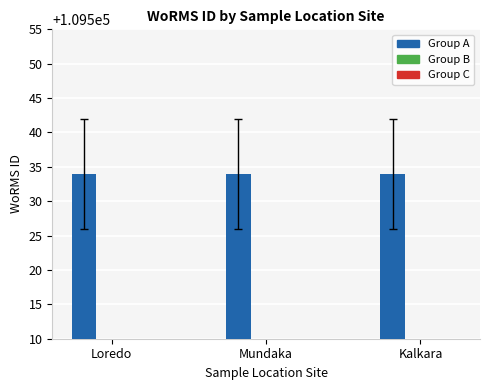

Which series changed the most between Mundaka and Kalkara?

Group A